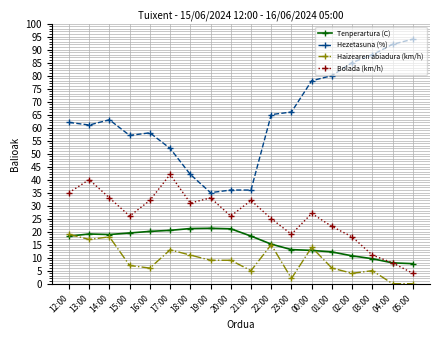

True or false: Haizearen abiadura (km/h) and Bolada (km/h) cross at least once.

False